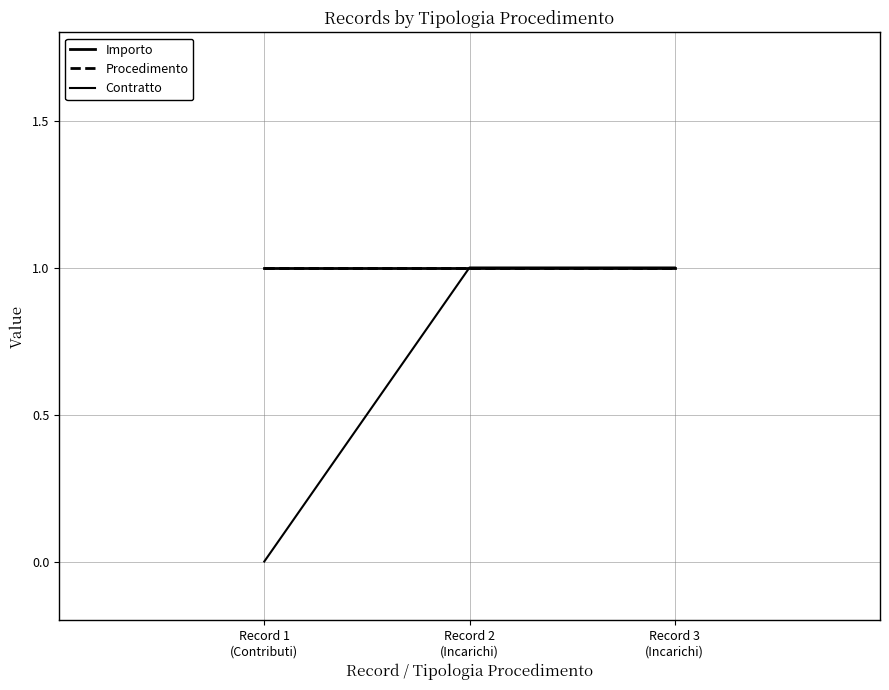

List the series in order of their peak value, highest first.

Importo, Procedimento, Contratto